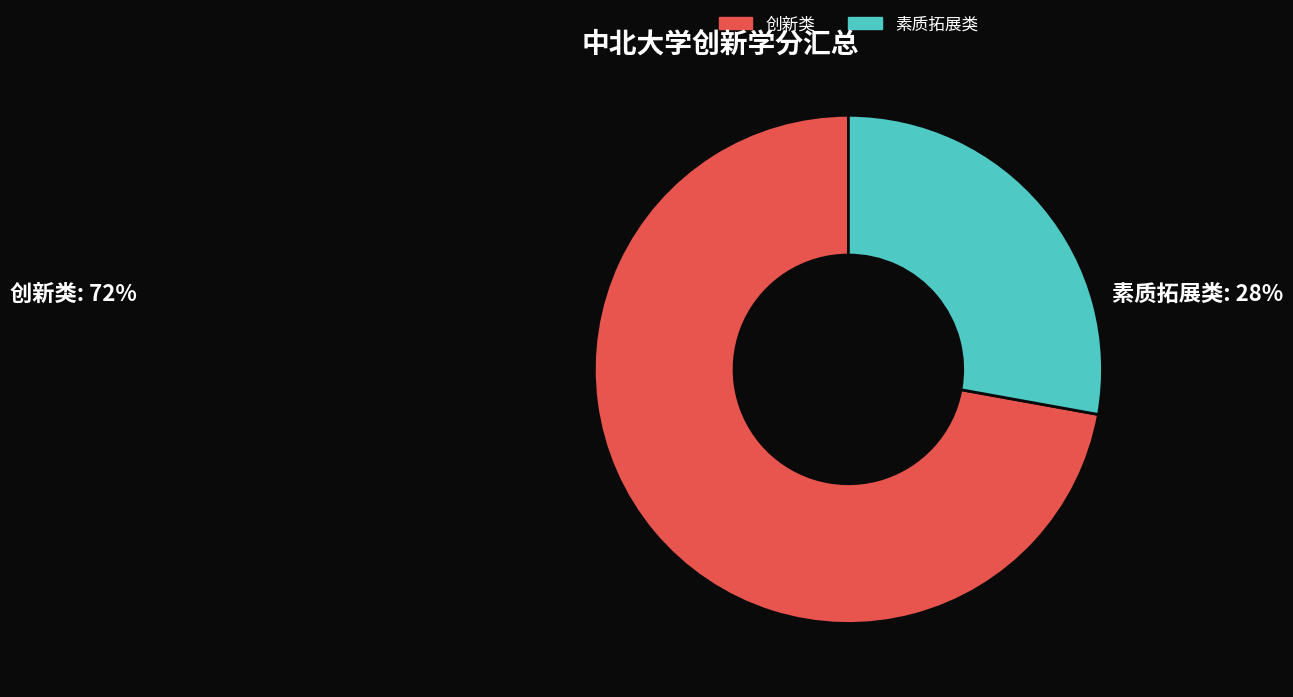

Which slice is the largest?

创新类